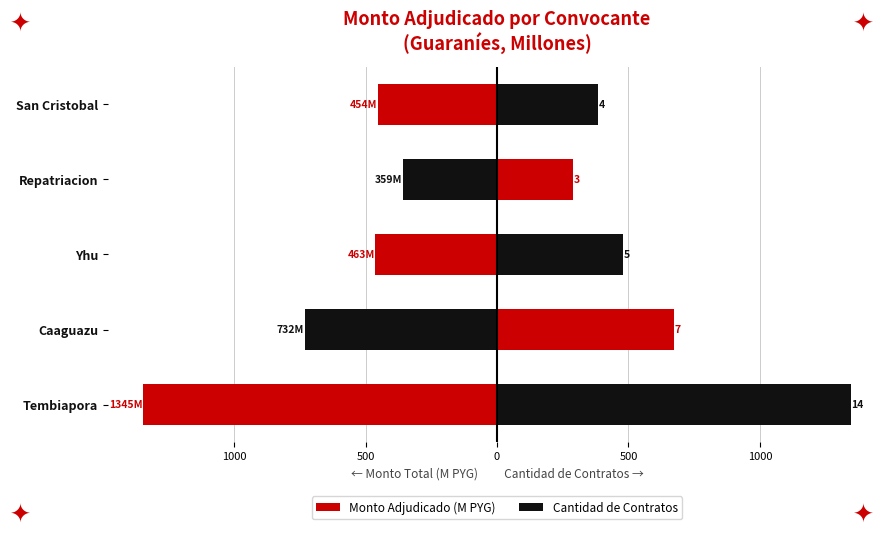

What is the sum of the Cantidad de Contratos values at Yhu and San Cristobal?

864.7